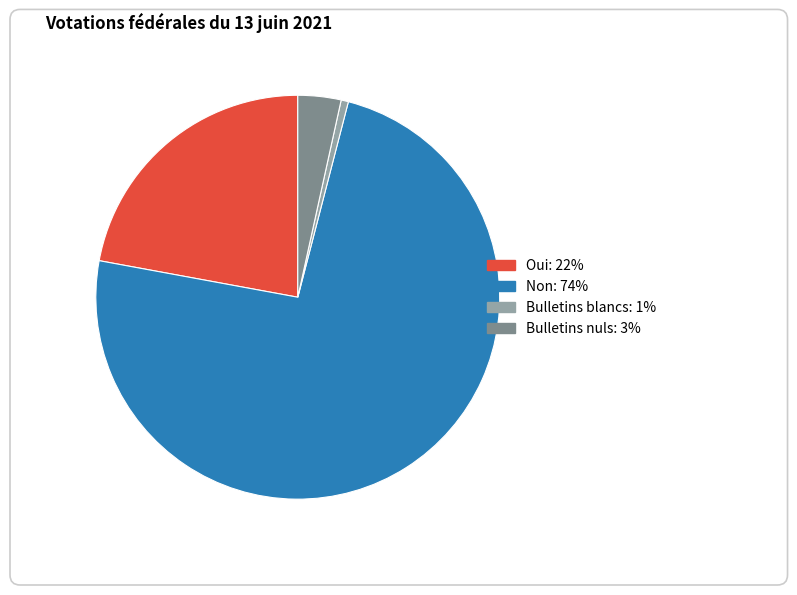

True or false: Oui accounts for 8% of the total.

False